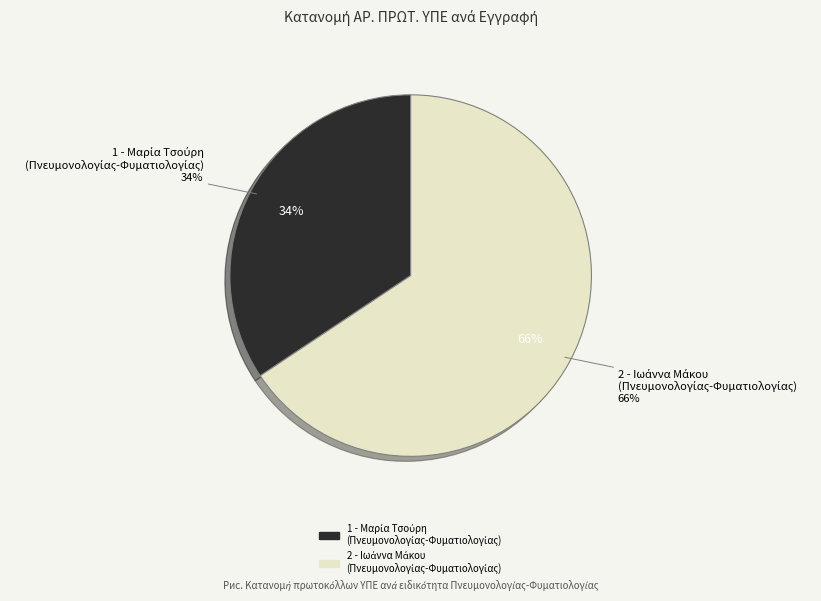

What percentage is the 1 - Μαρία Τσούρη
(Πνευμονολογίας-Φυματιολογίας) slice, to the nearest percent?

34%